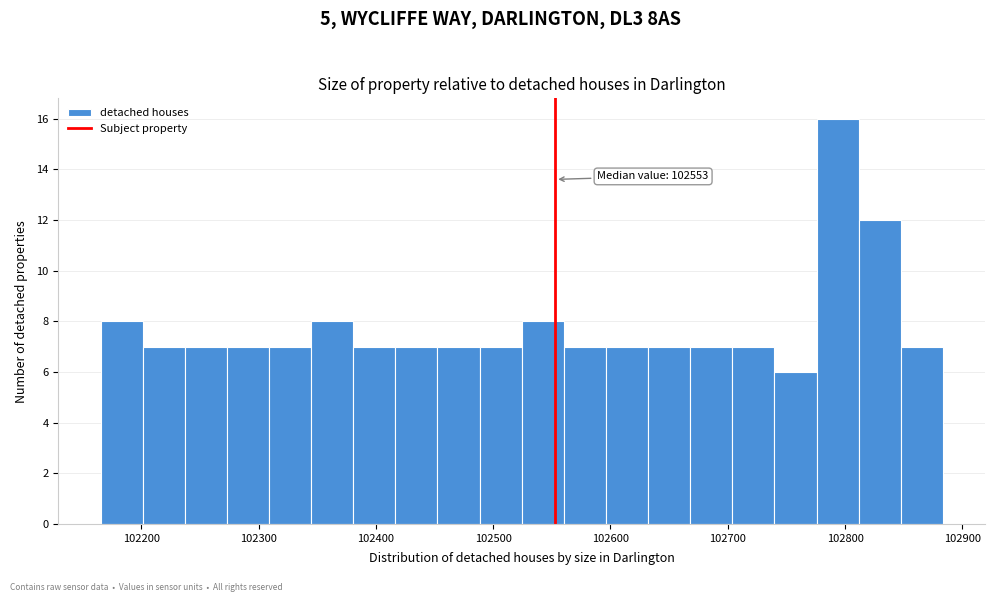

Read against the x-axis, roughly where is the centre of the tallest bar?

102790